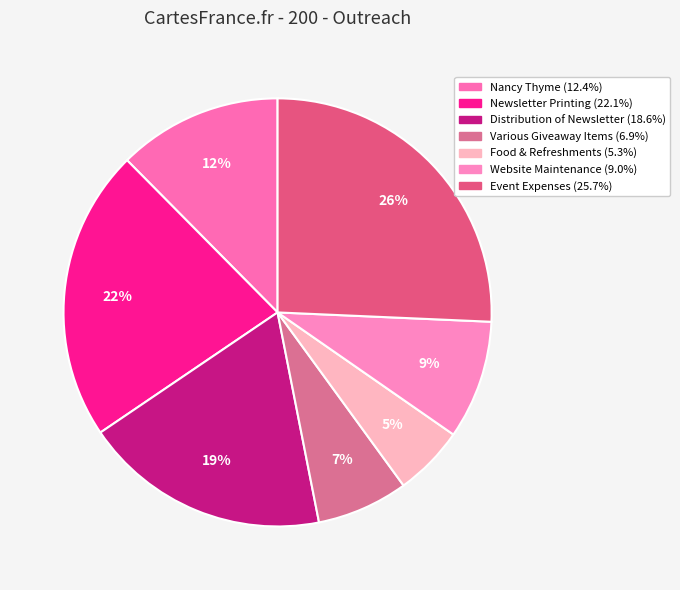

What is the total percentage of Newsletter Printing and Nancy Thyme?

34.5%